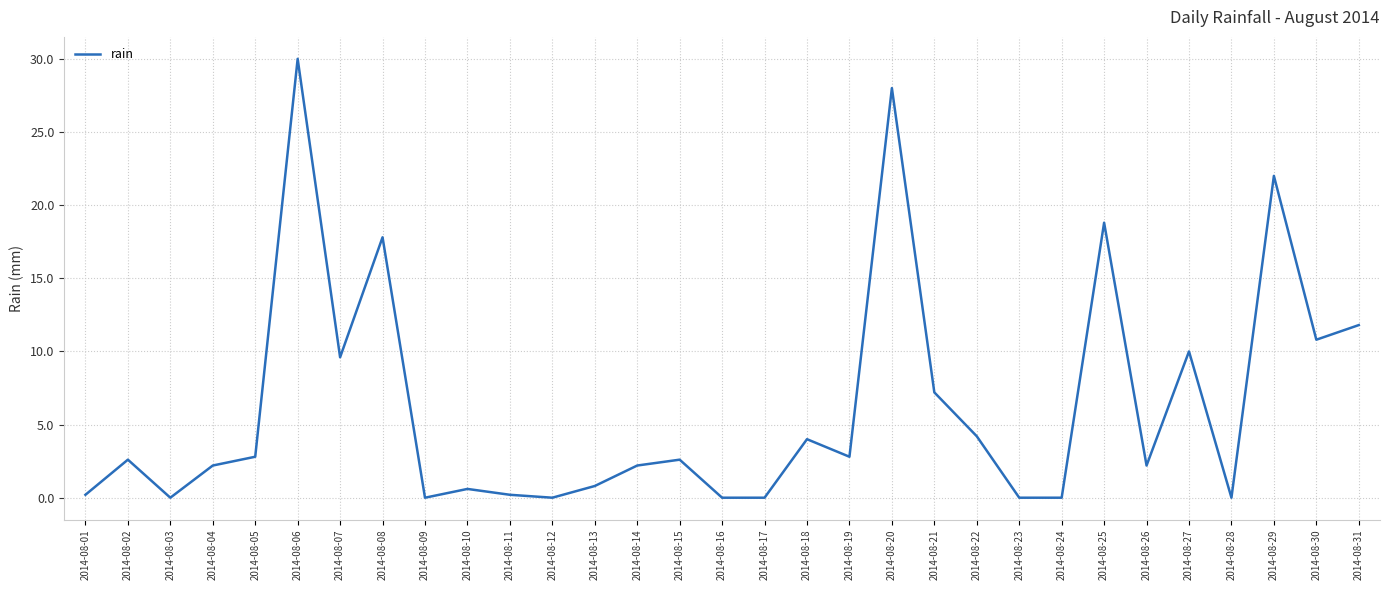

At which label does the data first exceed 2?

2014-08-02